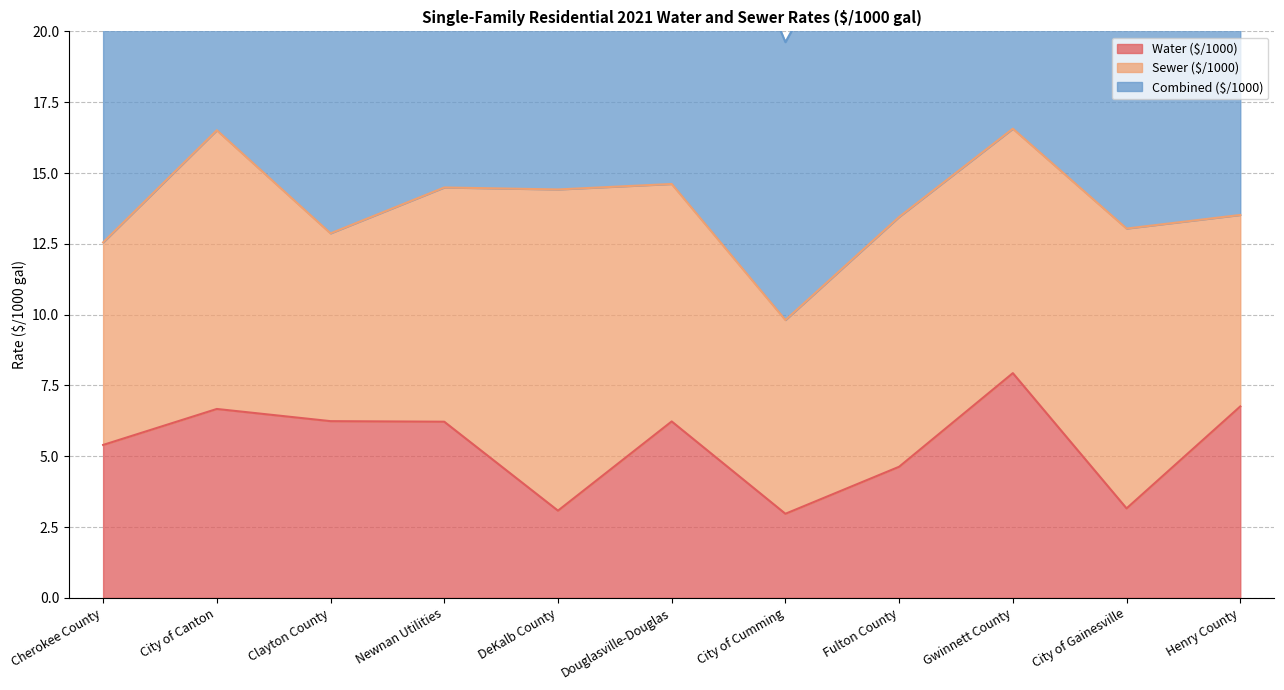

Where does the Water ($/1000) series first go above 6?

City of Canton